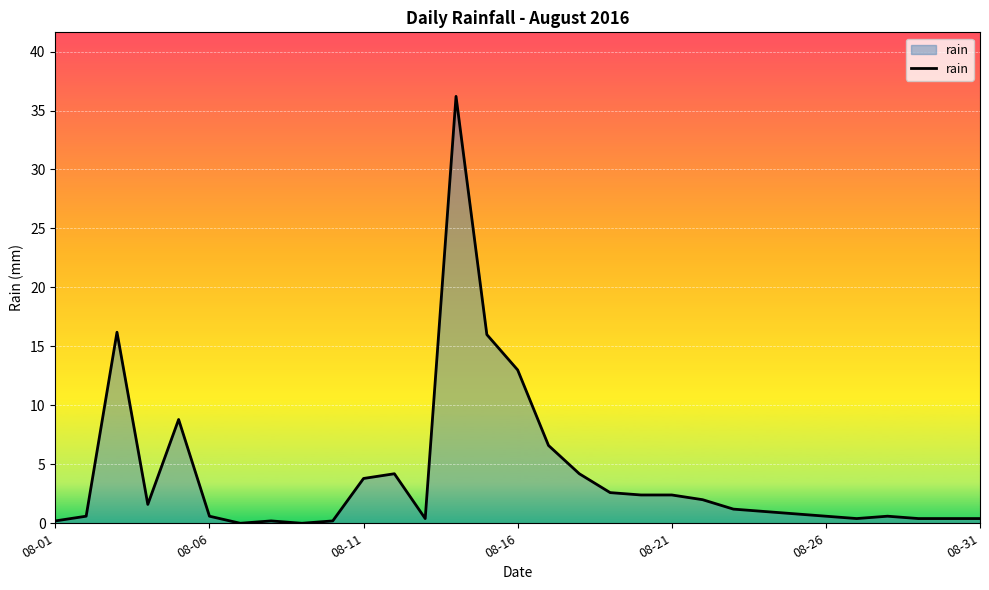

What is the maximum value shown in the chart?

36.2